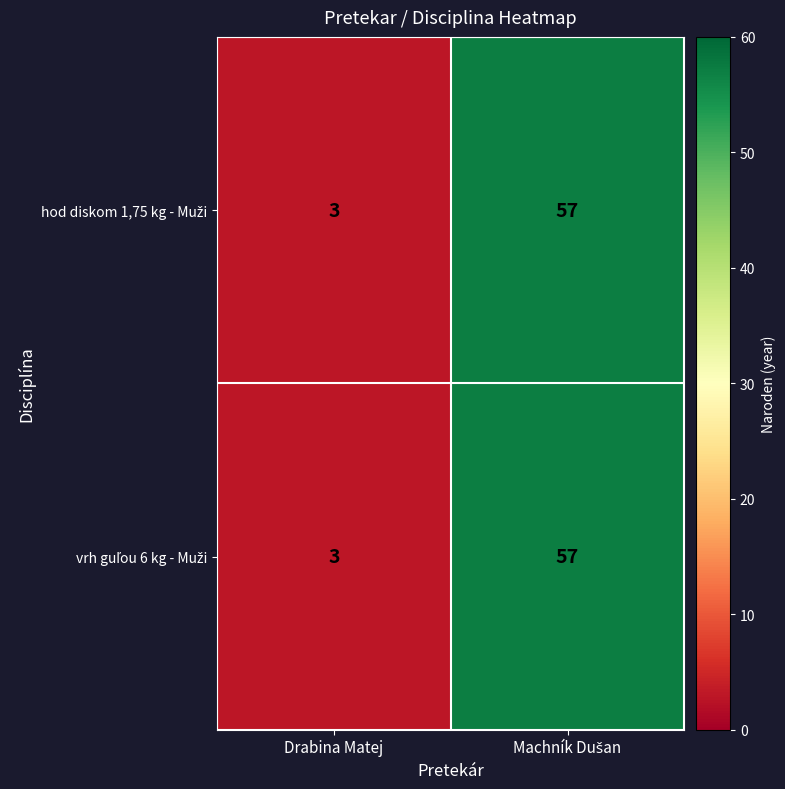

What is the minimum value shown in the chart?

3